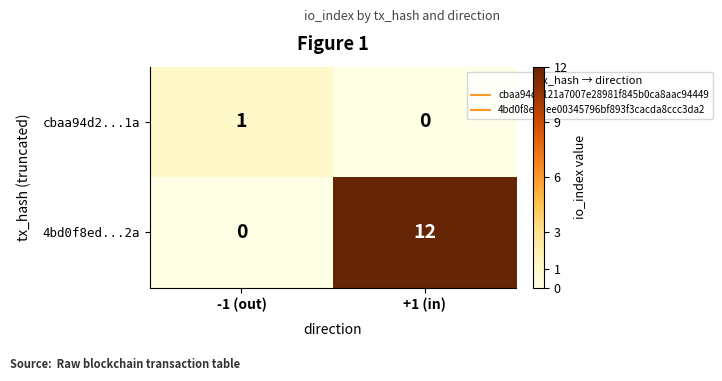

The value of 4bd0f8ed...2a at +1 (in) is 12. True or false?

True